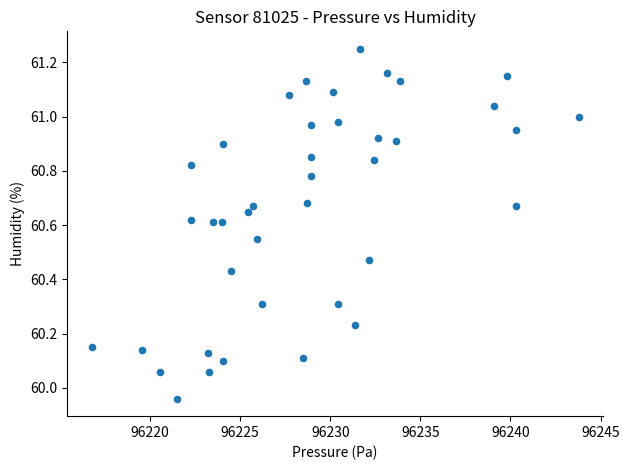

What is the range of X values (max minus min)?

27.0